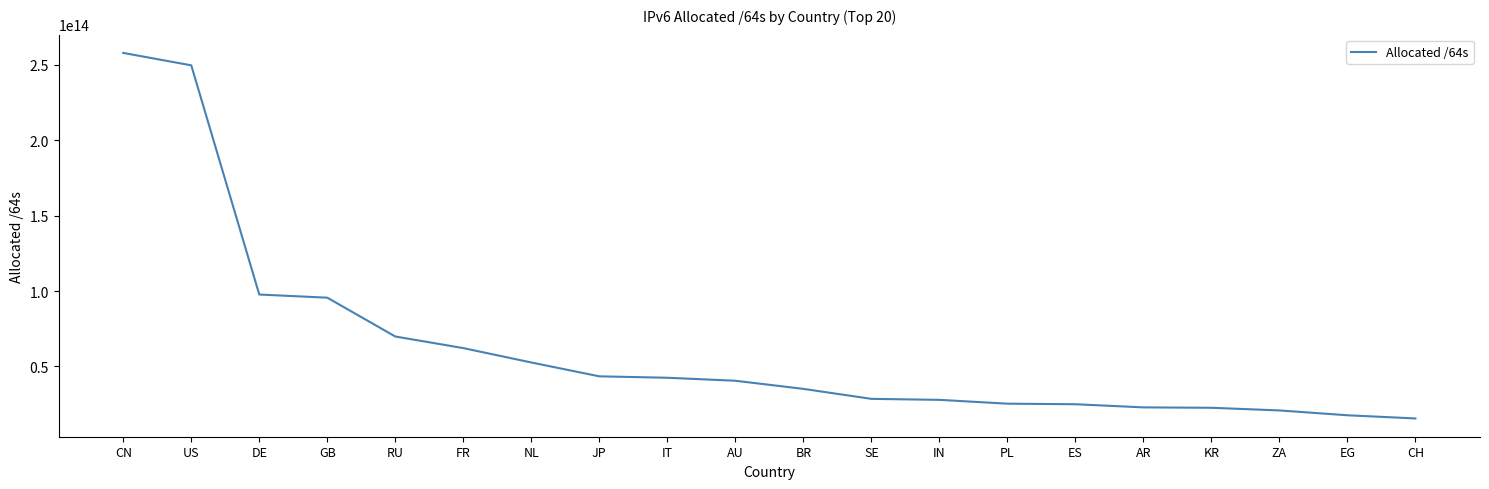

What is the ratio of the value at CN to the value at ZA?

12.4